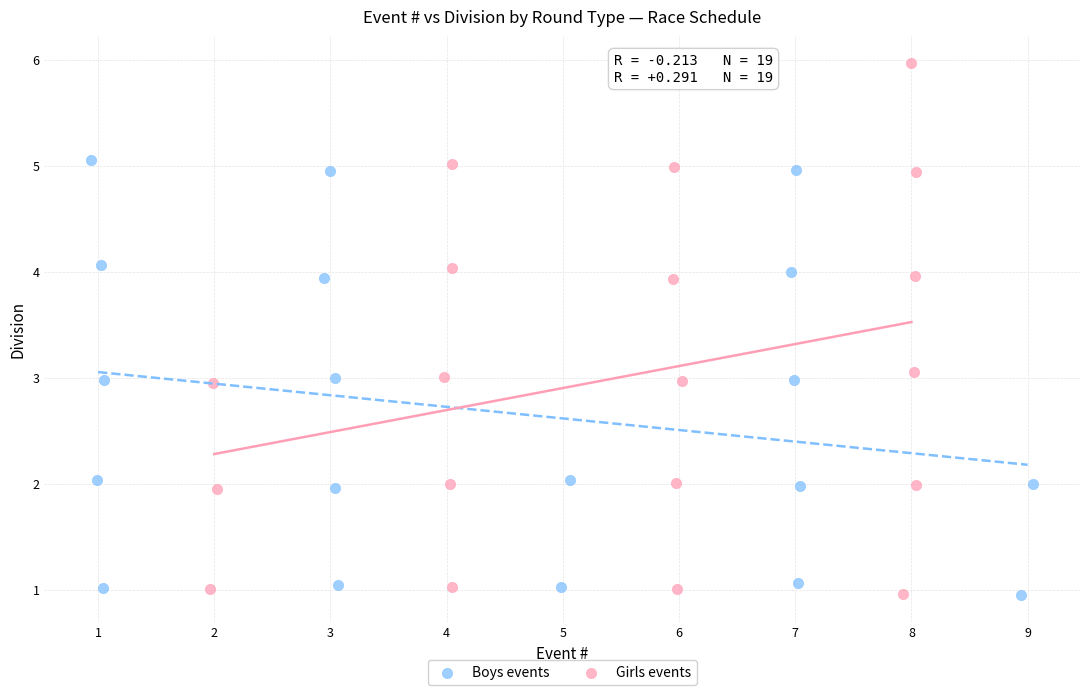

Which series contains the highest Y value?

Girls events